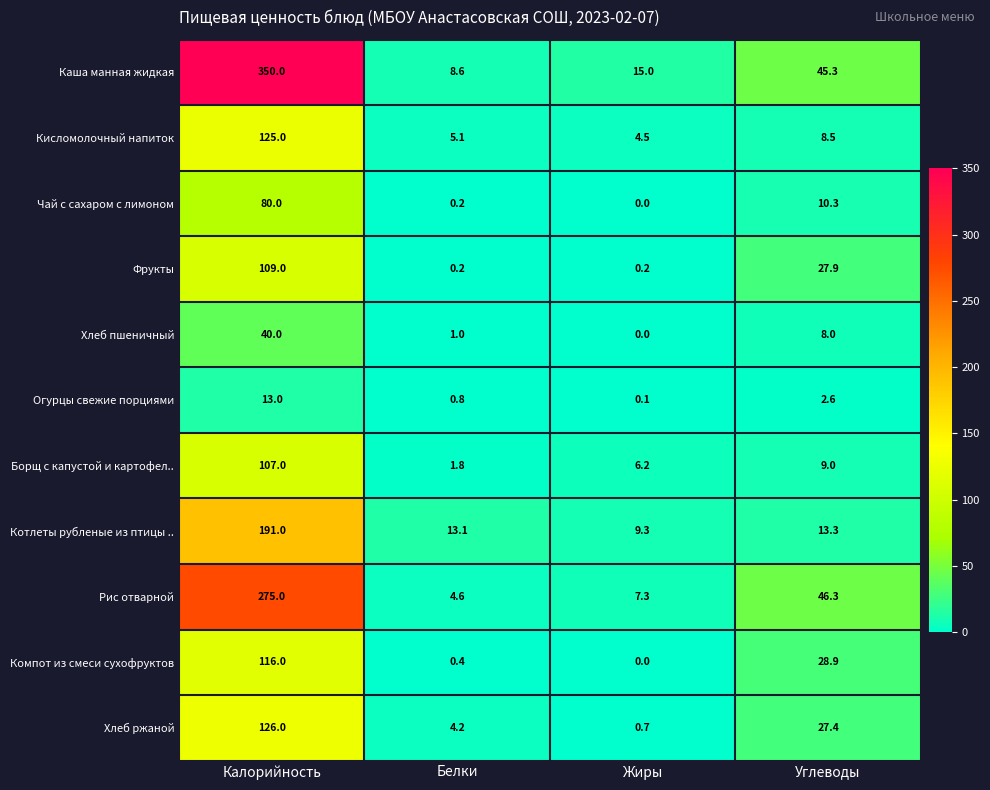

Is it true that Кисломолочный напиток equals 8.5 at Углеводы?

True